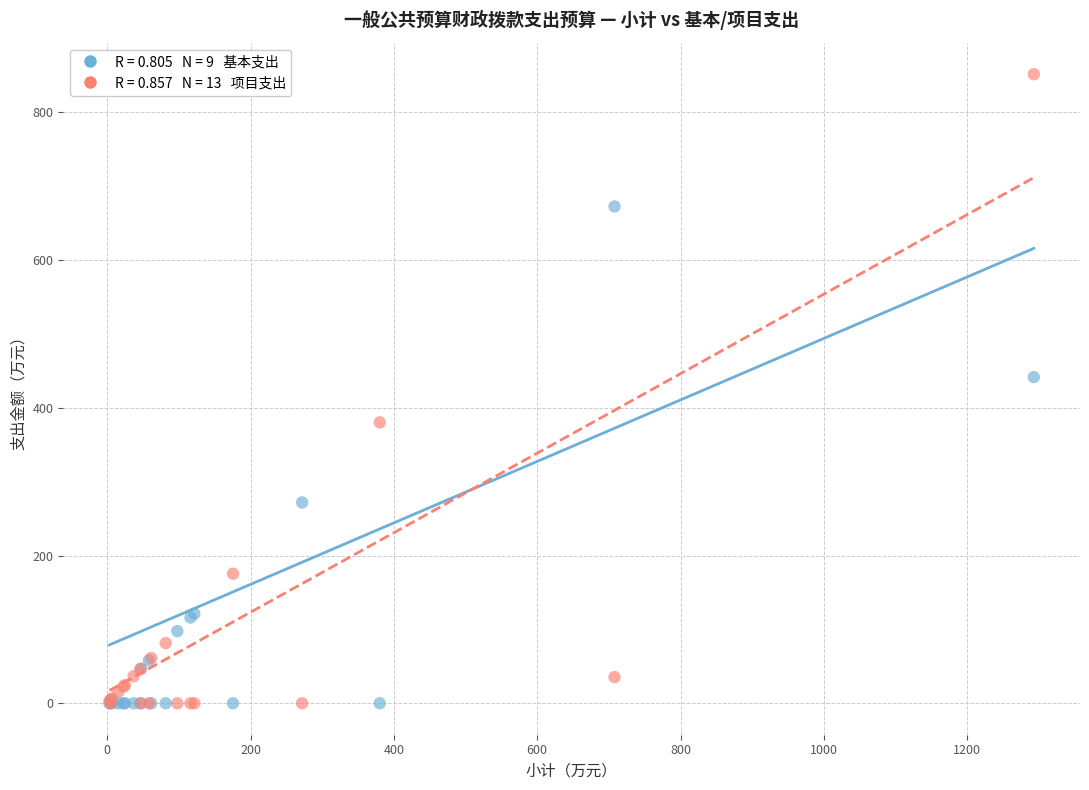

Across all series, what Y value is closest to 425?

441.5